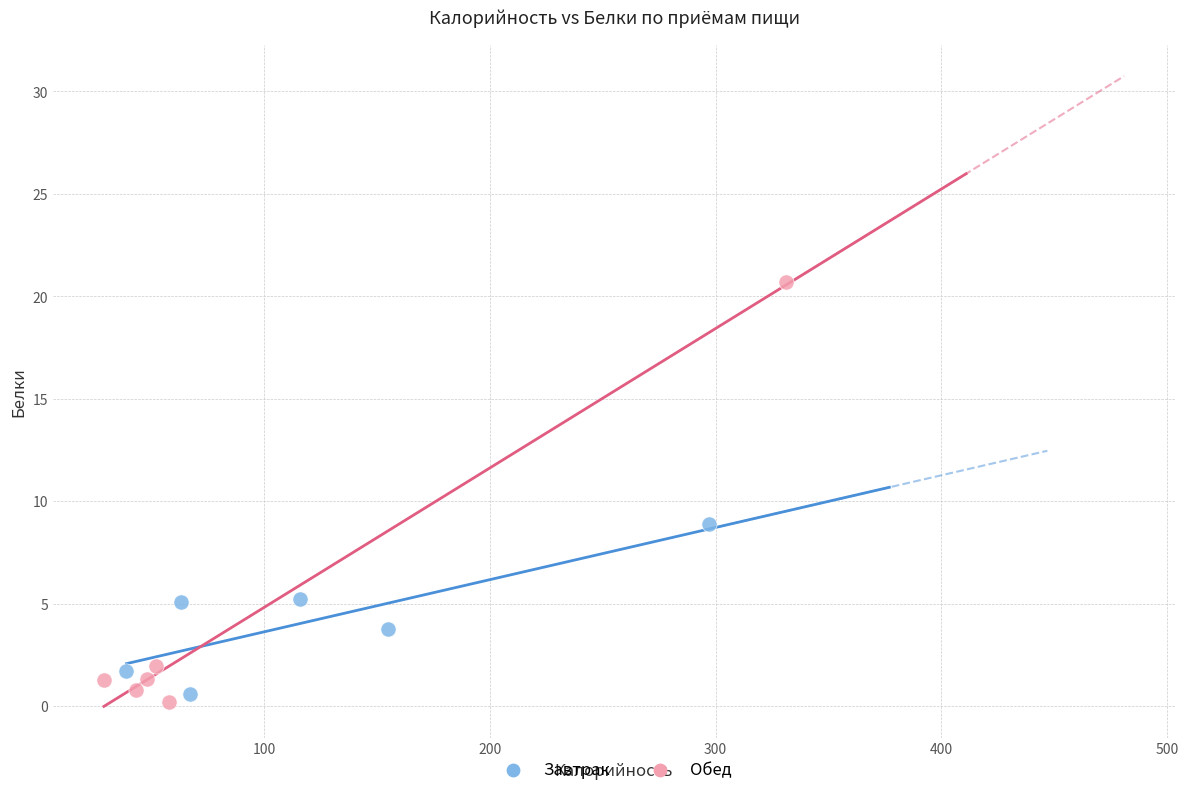

Which series contains the lowest Y value?

Обед